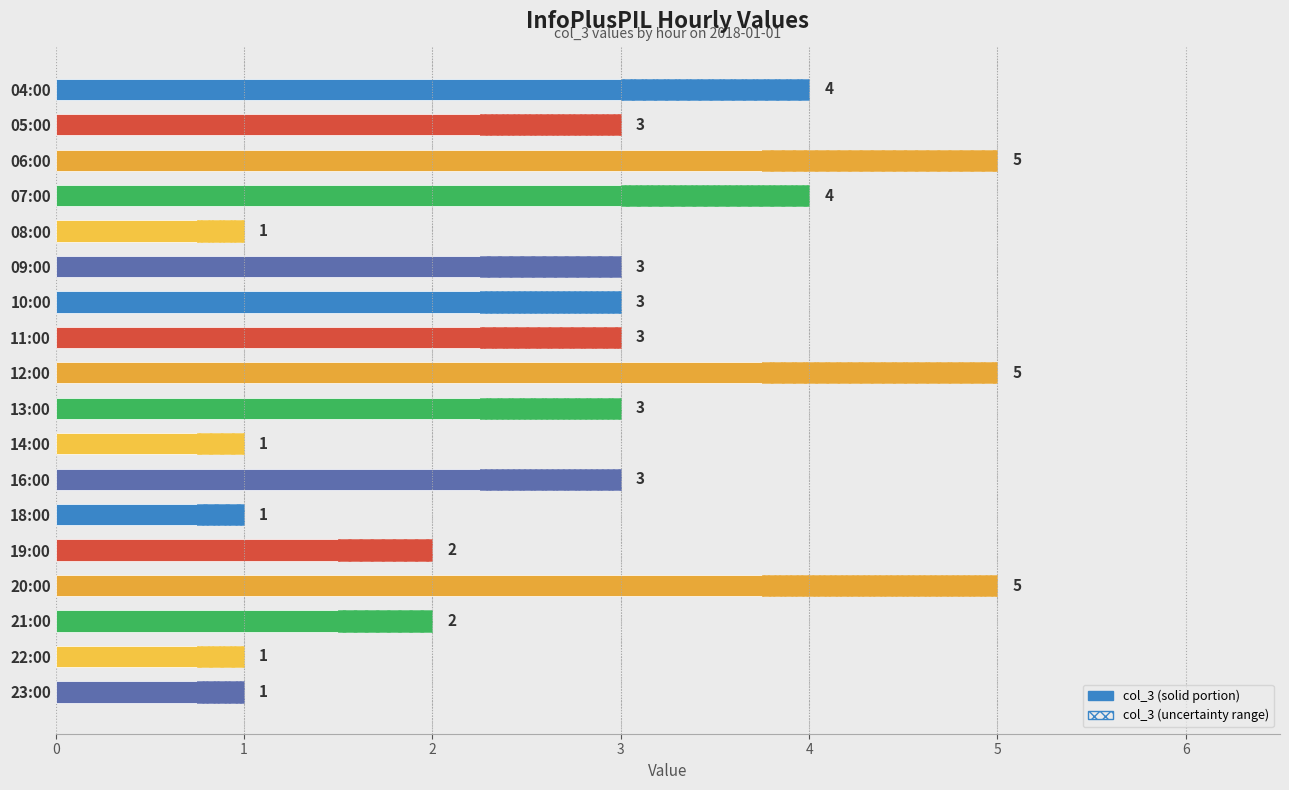

How many data points are less than 3?

7